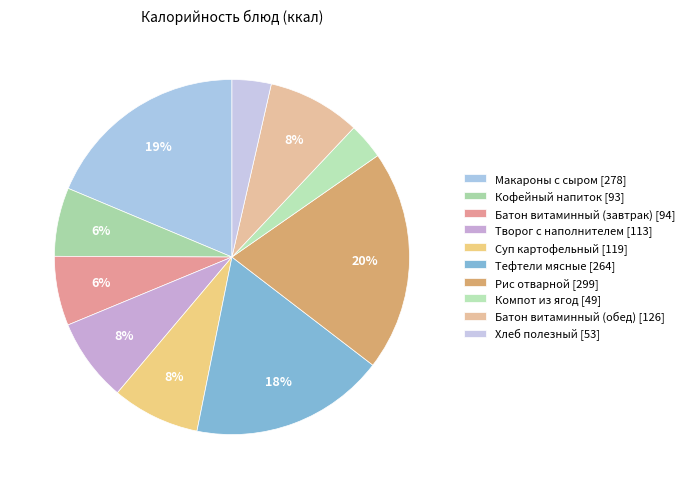

Is there any slice that represents more than half of the pie?

No